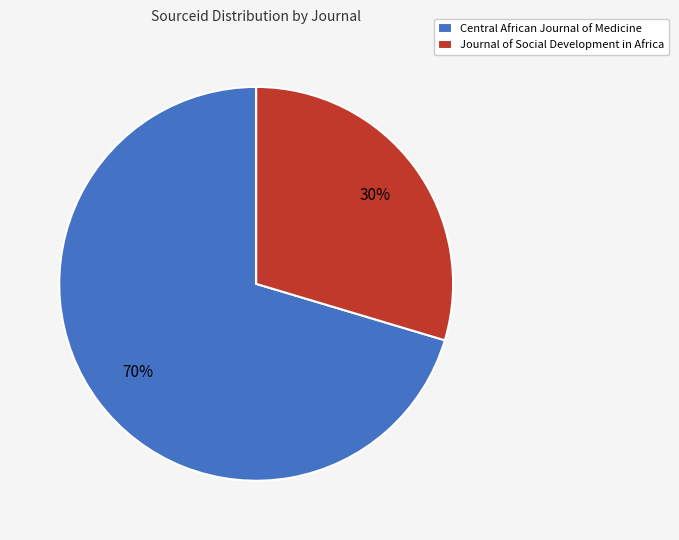

Which category has the biggest portion of the pie?

Central African Journal of Medicine